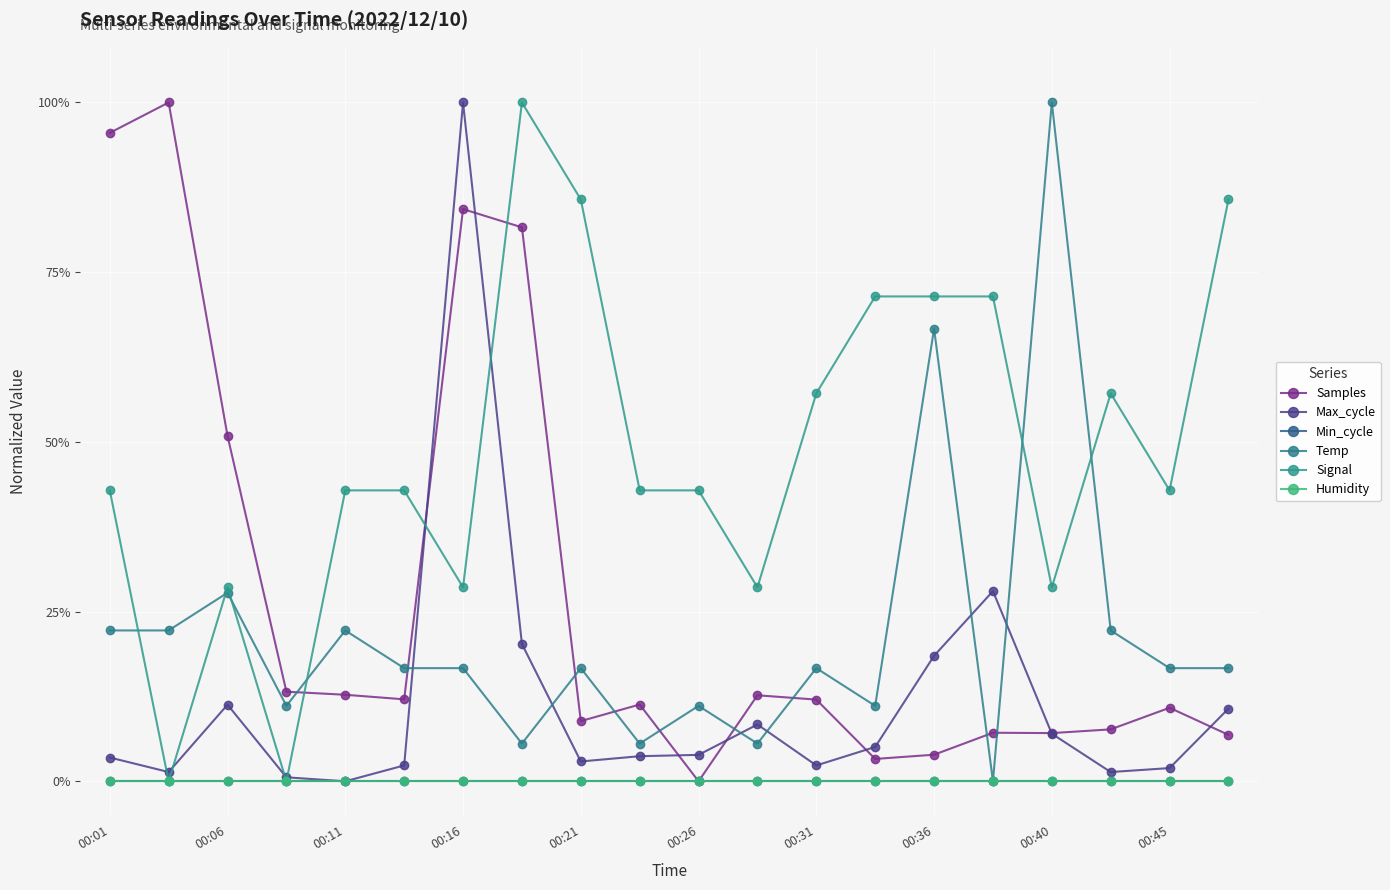

True or false: Samples and Min_cycle cross at least once.

False